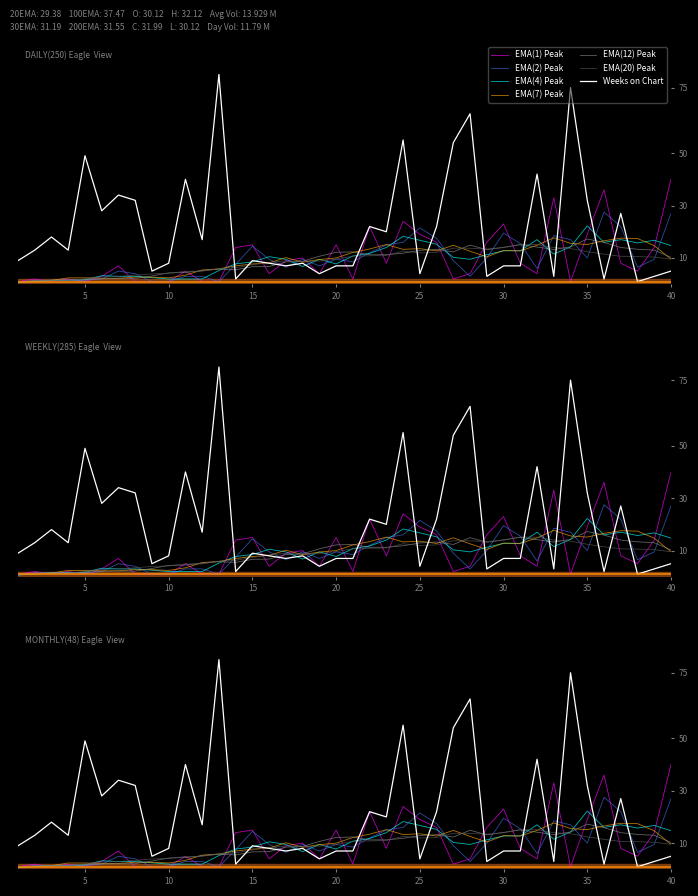

Reading left to right, what are all the values shown in this chart?

Peak Position: 1	2	1	2	1	3	7	1	1	1	5	1	1	14	15	4	9	10	4	15	2	22	8	24	19	16	2	4	16	23	8	4	33	1	19	36	8	5	14	40
Weeks on Chart: 9	13	18	13	49	28	34	32	5	8	40	17	80	2	9	8	7	8	4	7	7	22	20	55	4	22	54	65	3	7	7	42	3	75	32	2	27	1	3	5